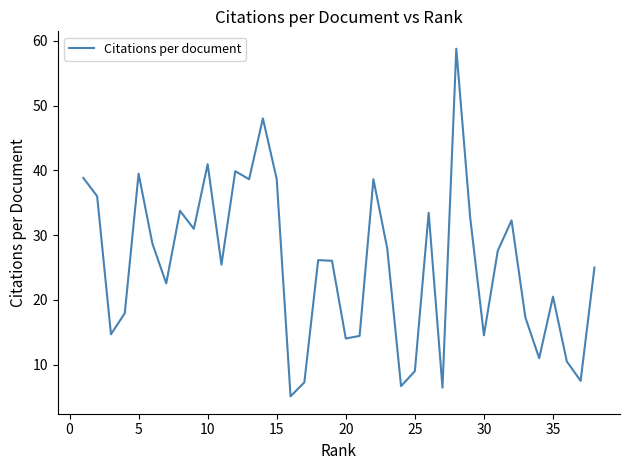

How many interior local peaks (higher than both neighbors) does the data have?

11